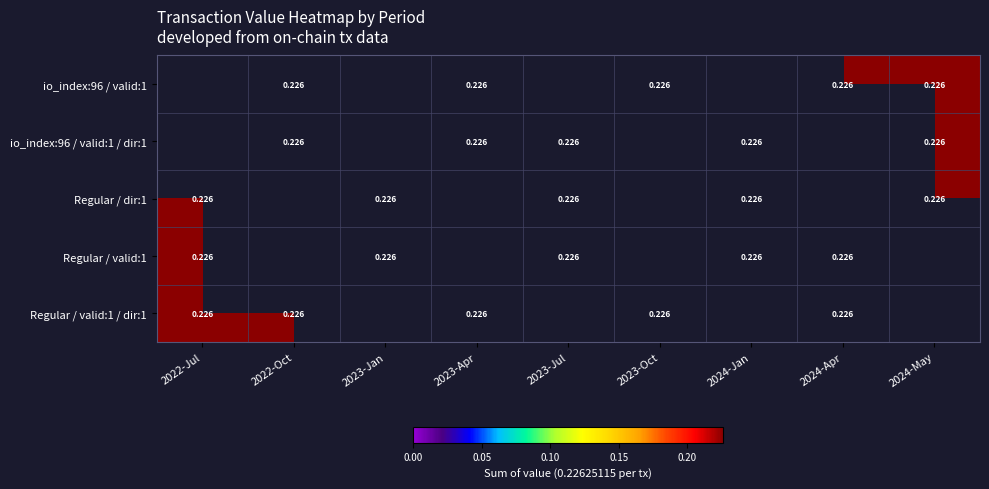

Which series has the largest range (max minus min)?

Regular / dir:1